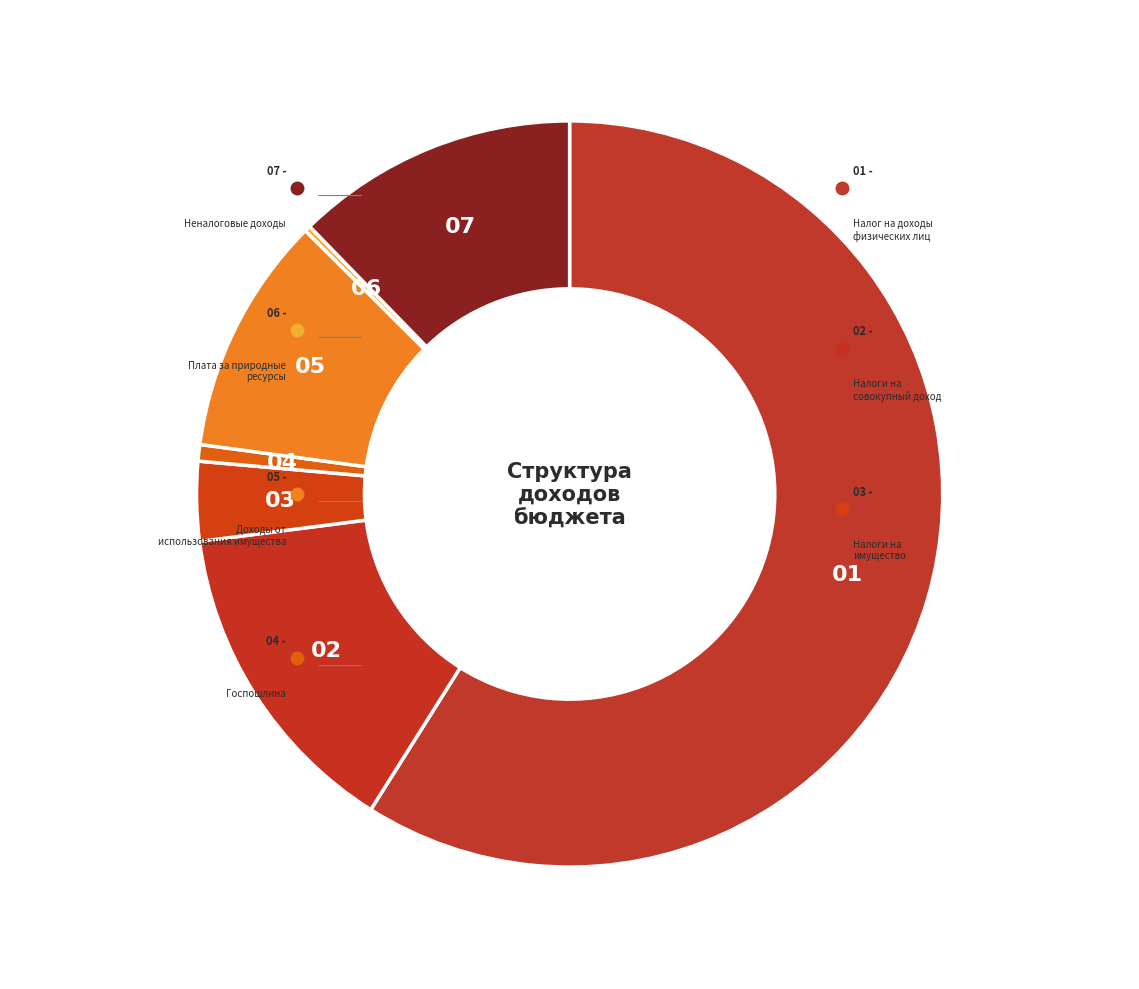

Is there a majority slice in this chart?

Yes